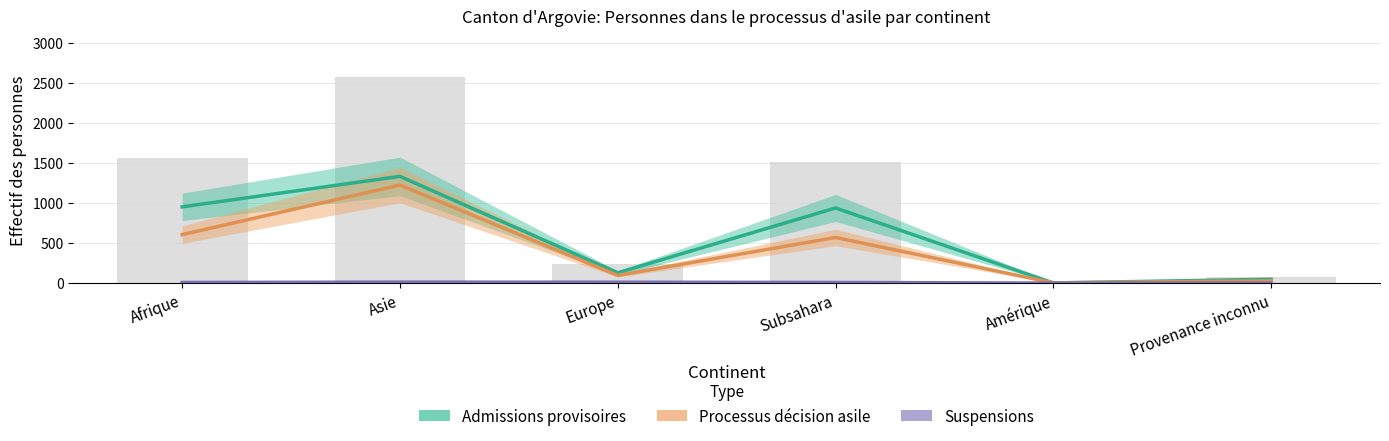

The value of Processus décision asile at Subsahara is 812. True or false?

False